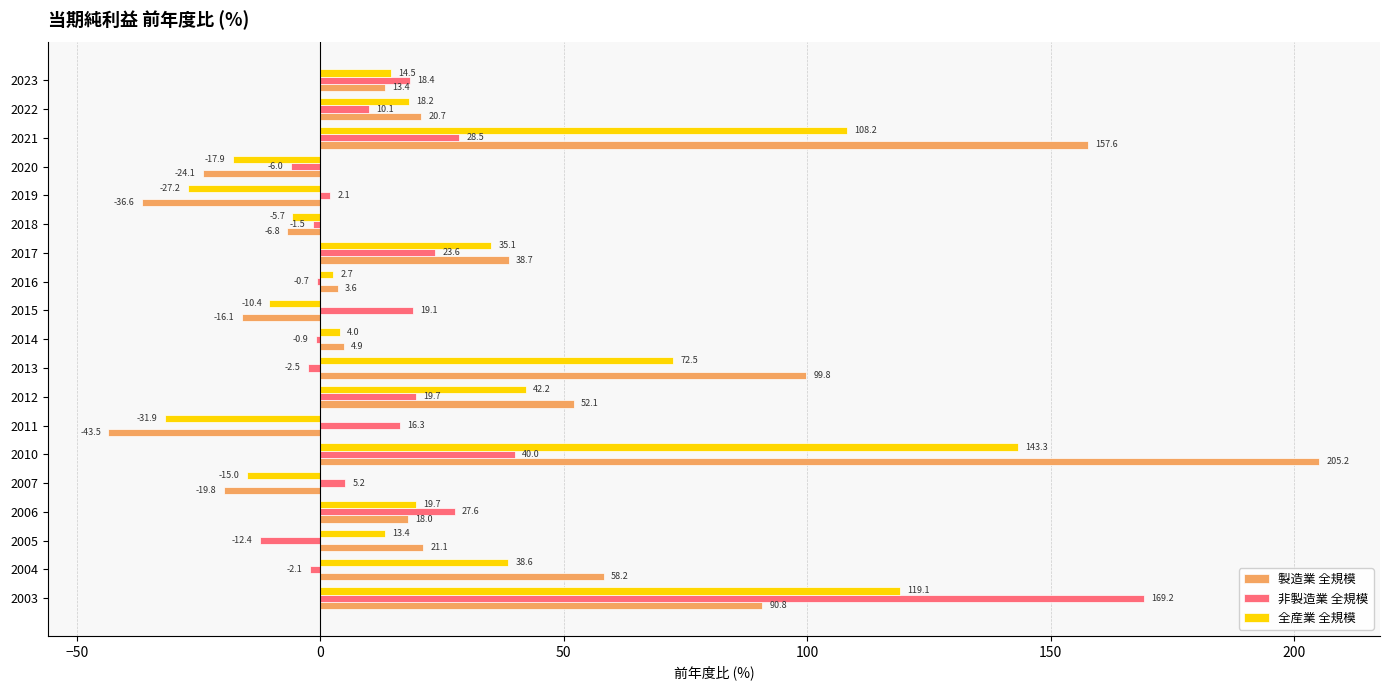

Where is 製造業 全規模 nearest to the value 80?

2003